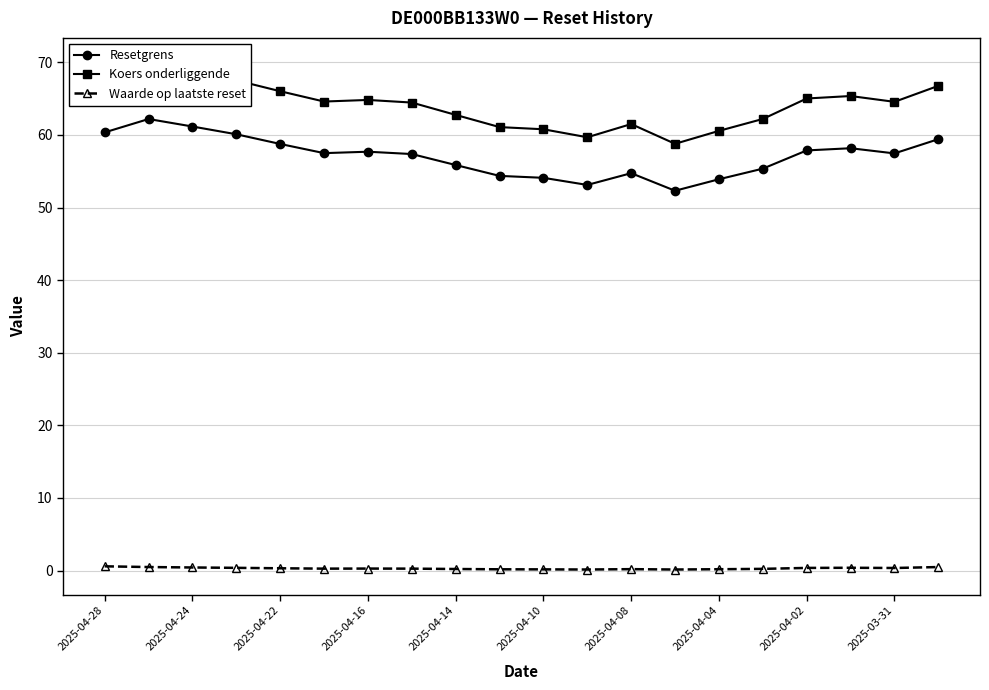

True or false: Resetgrens and Waarde op laatste reset intersect in this chart.

False